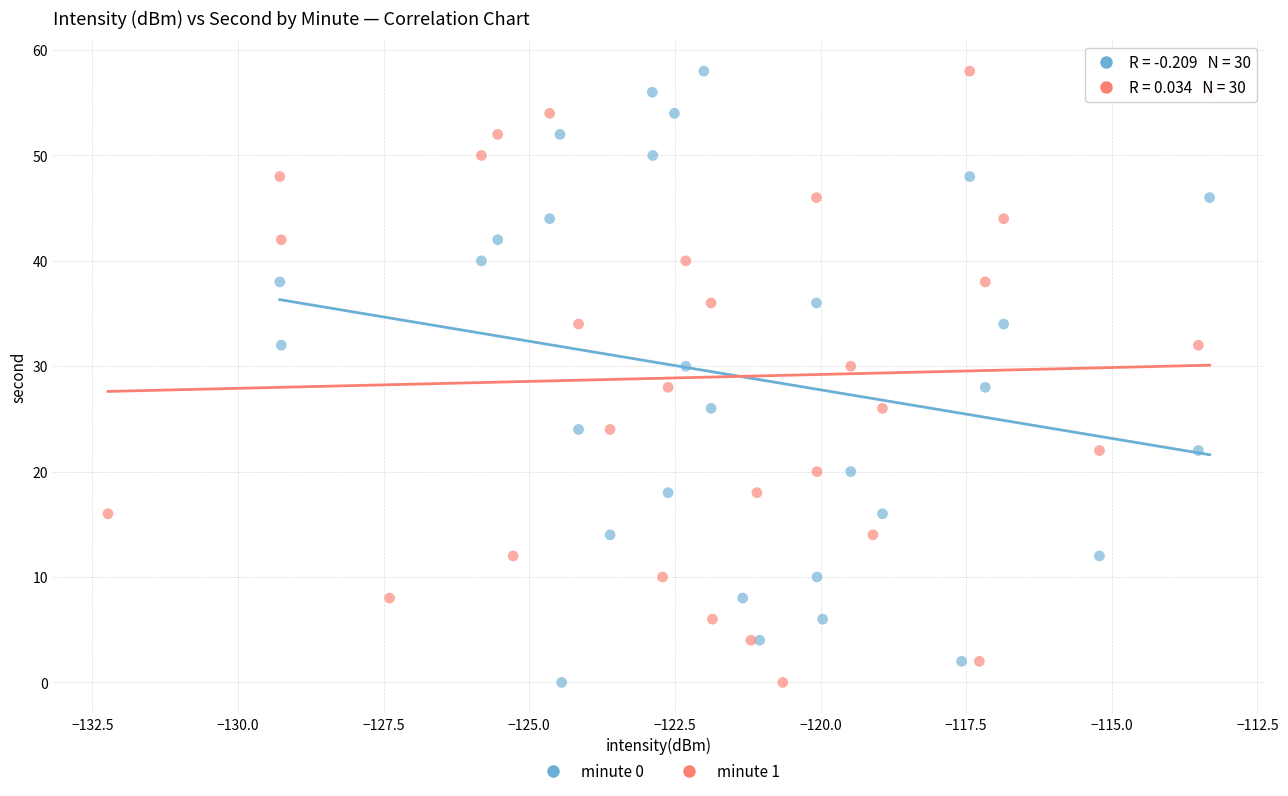

What are all the series names shown in the legend?

minute 0, minute 1